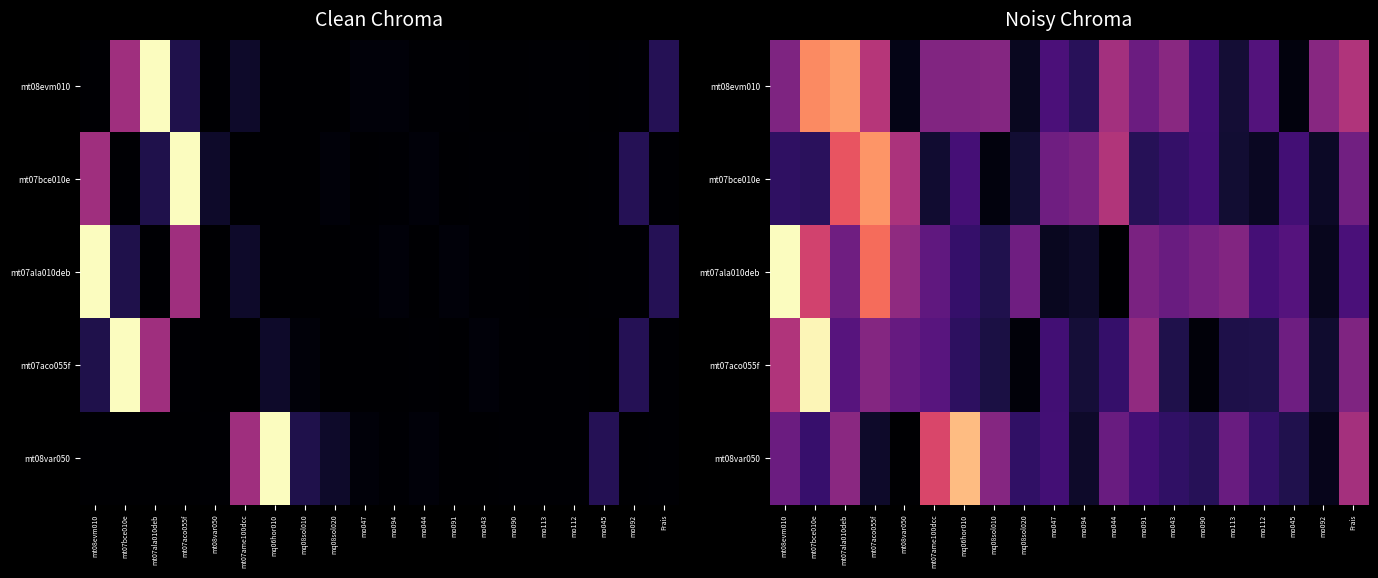

List the labels in order of mt08var050 value, largest first.

mq06hor010, mt07ame100dcc, Frais, mt07ala010deb, mq08sol010, mt08evm010, mo044, mo113, mo047, mo091, mt07bce010e, mo112, mo043, mq08sol020, mo090, mo045, mo094, mt07aco055f, mo092, mt08var050